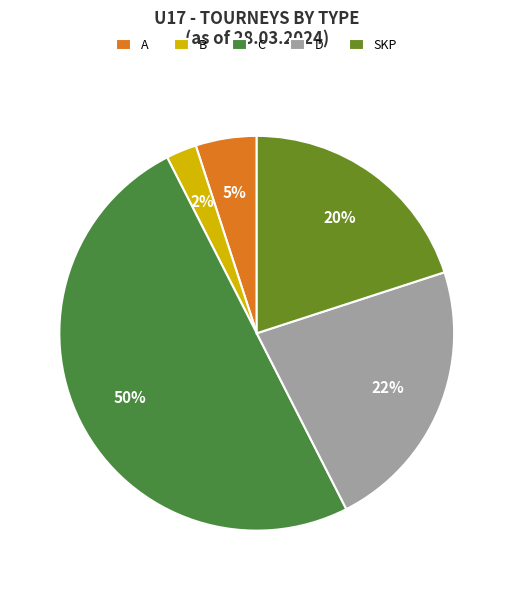

To the nearest percent, what portion does SKP represent?

20%